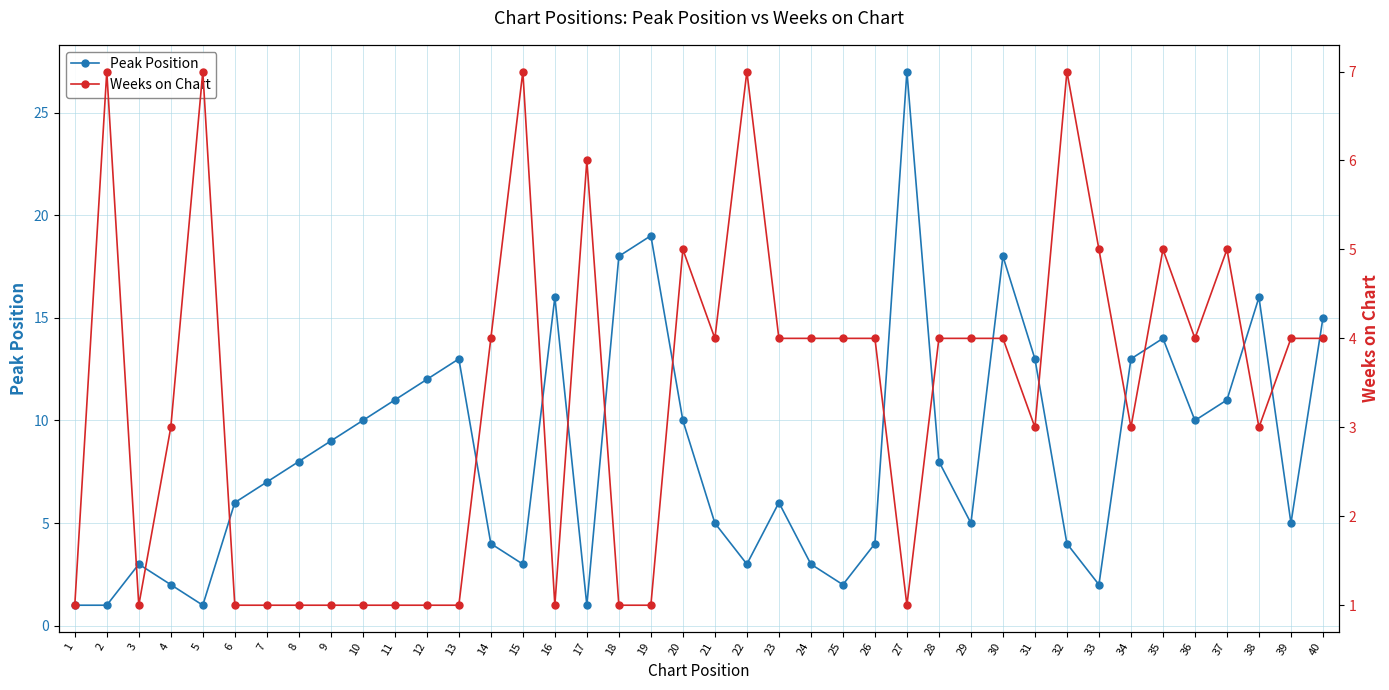

Which series ends up on top after the final intersection of Weeks on Chart and Peak Position?

Peak Position